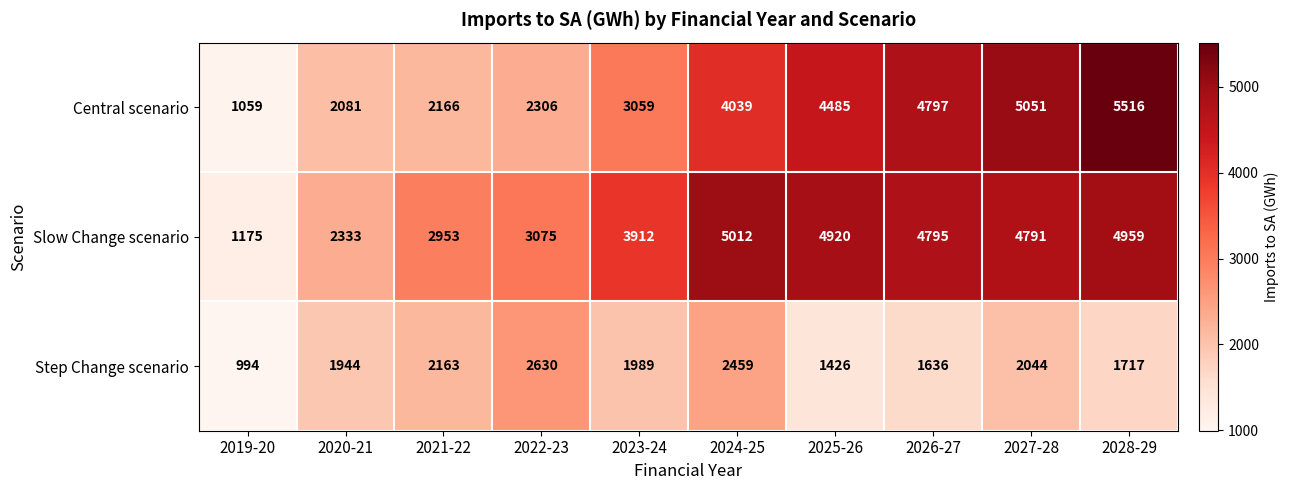

List the series in order of their peak value, highest first.

Central scenario, Slow Change scenario, Step Change scenario